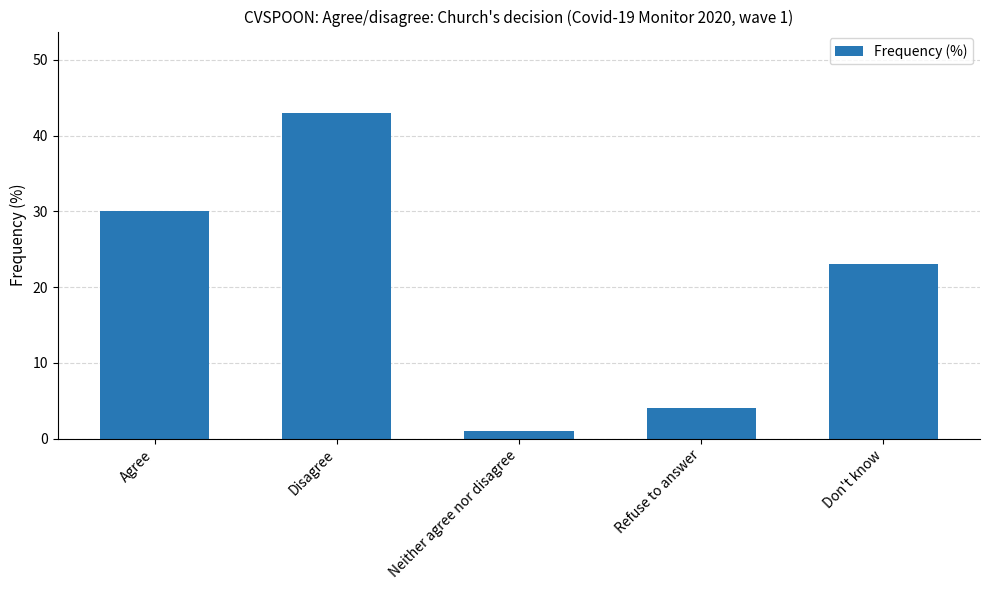

What is the value of the 2nd bar from the left?

43